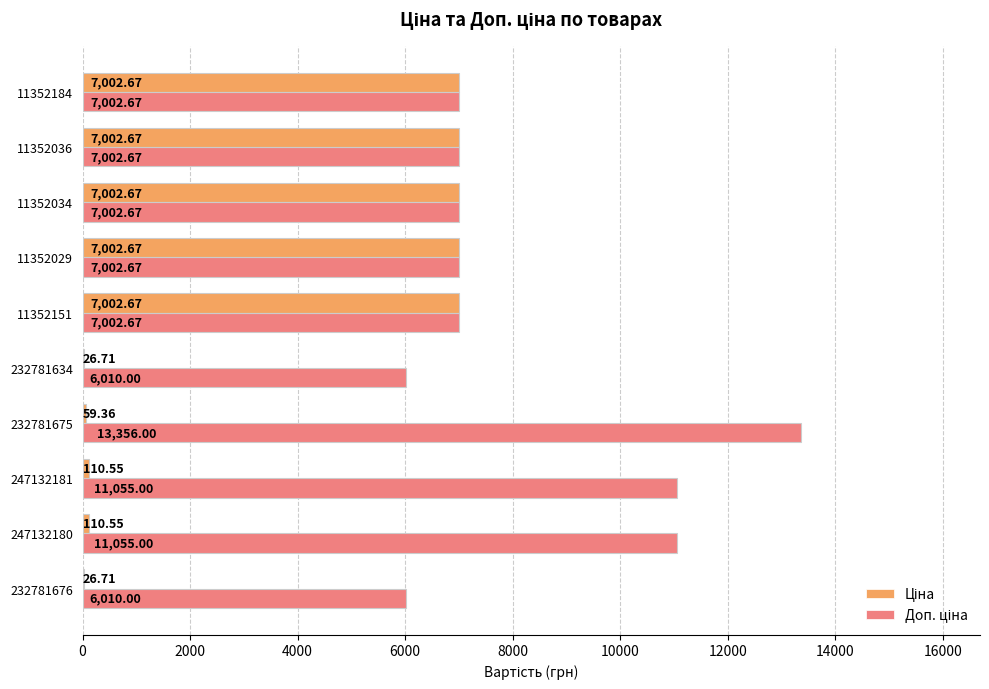

Rank the series by their maximum value, from highest to lowest.

Доп. ціна, Ціна